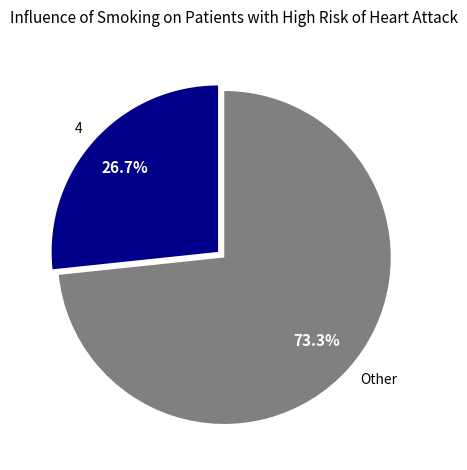

Which slice represents more than half of the pie?

Other